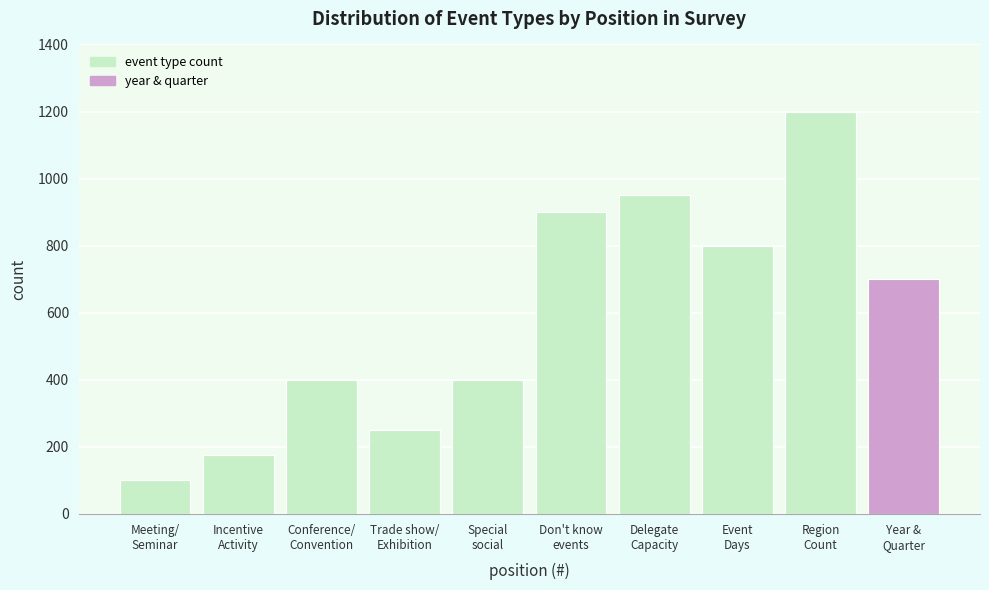

Reading left to right, list all the values displayed in this chart.

100	175	400	250	400	900	950	800	1200	700